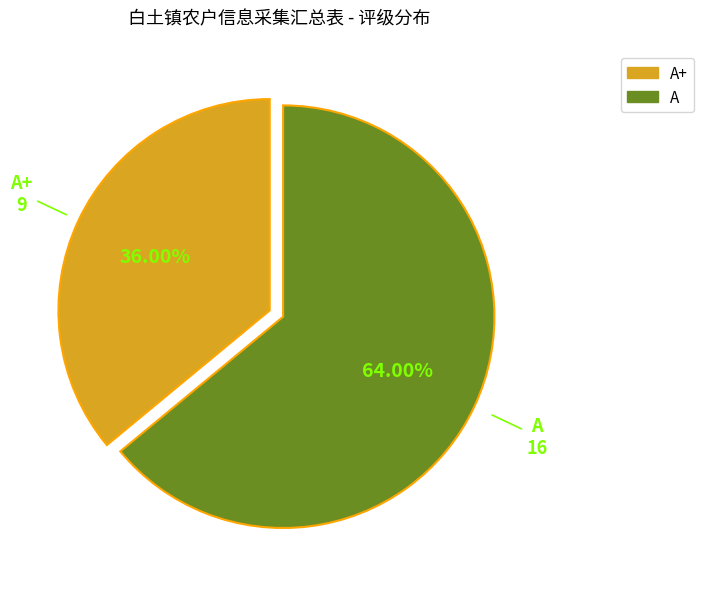

How many segments does this pie chart have?

2